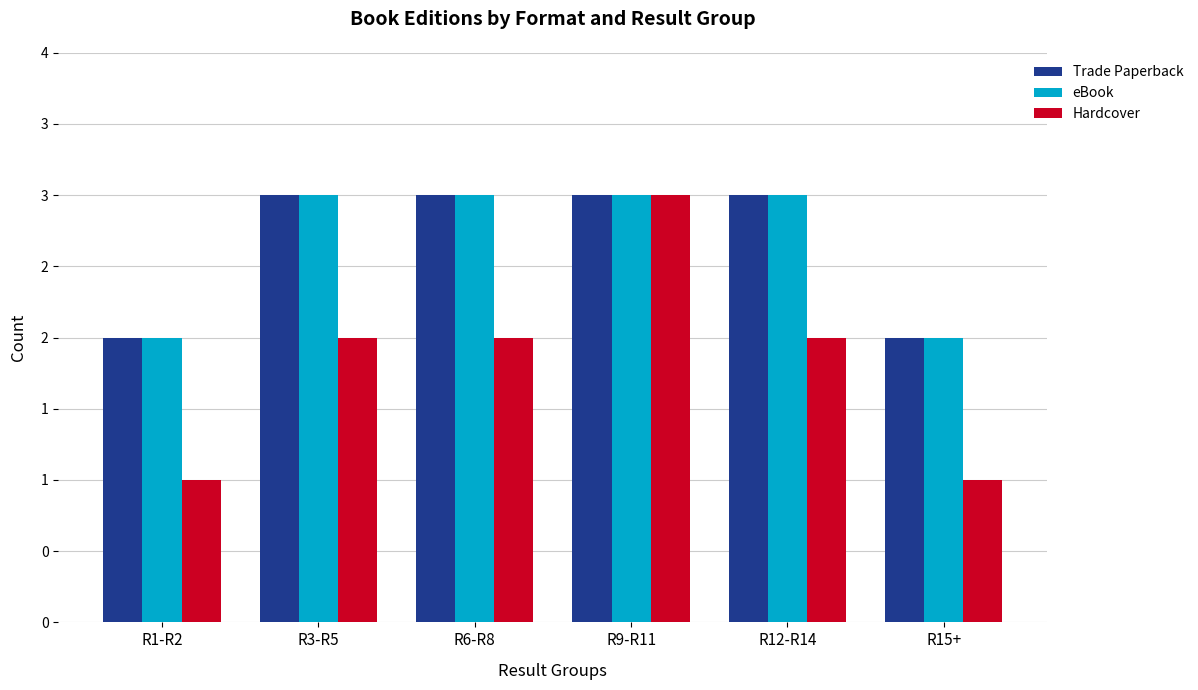

What are all the series names shown in the legend?

Trade Paperback, eBook, Hardcover